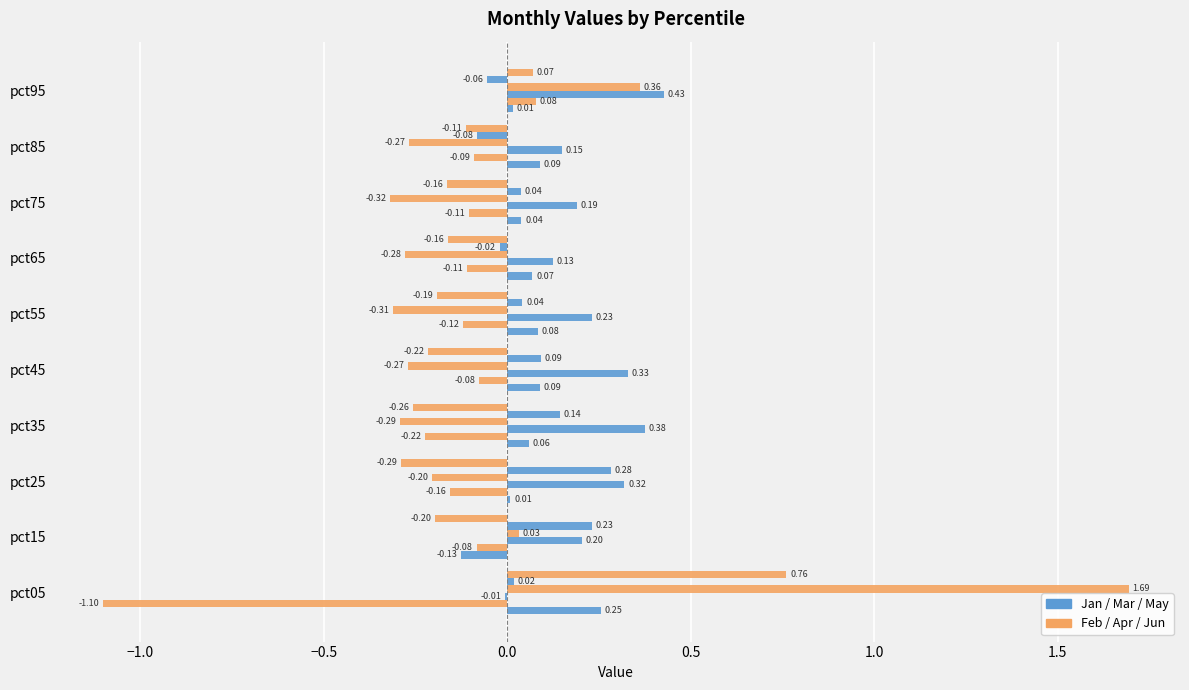

How many series are shown in this chart?

6